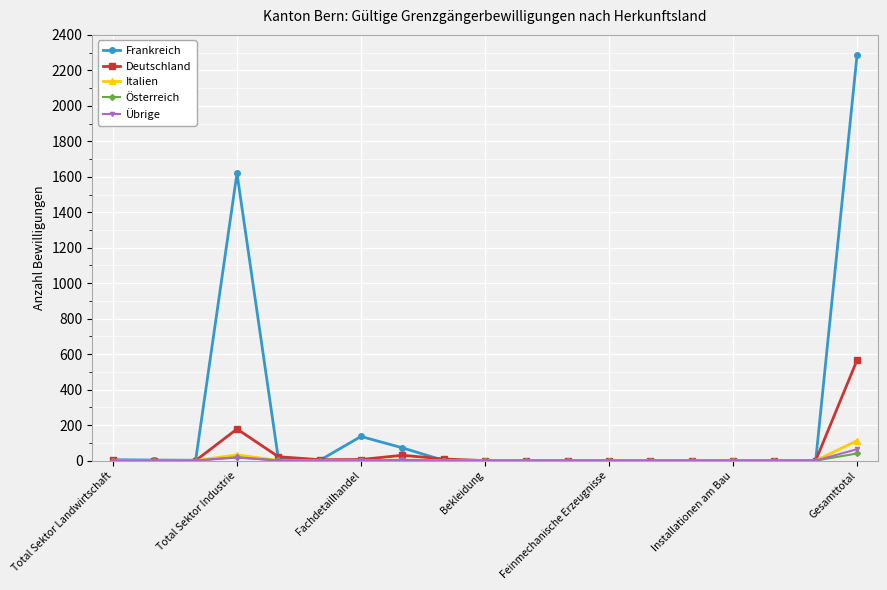

What is the sum of all Übrige values?

84